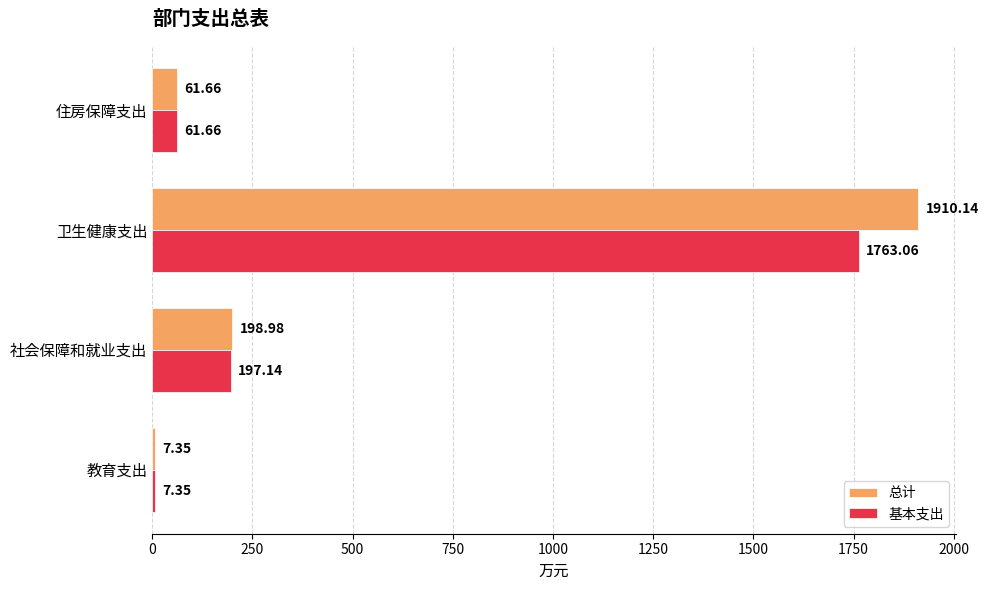

Which category has the highest value across all series?

卫生健康支出